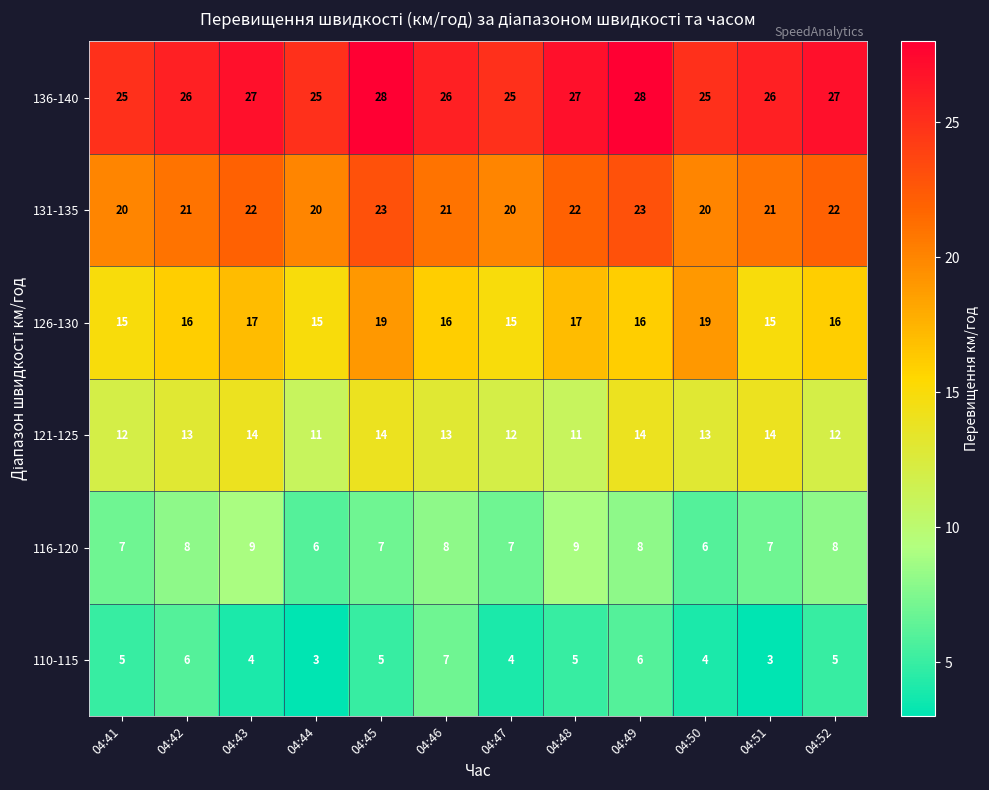

Rank the series at 04:41 from highest to lowest value.

136-140, 131-135, 126-130, 121-125, 116-120, 110-115